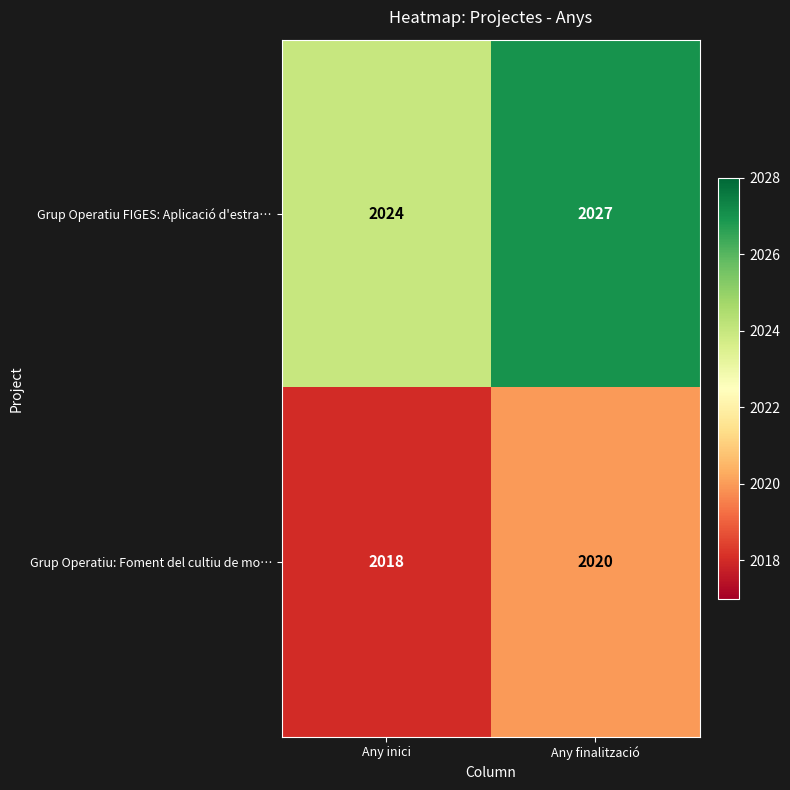

Which series has the largest total across all categories?

Grup Operatiu FIGES: Aplicació d'estra…